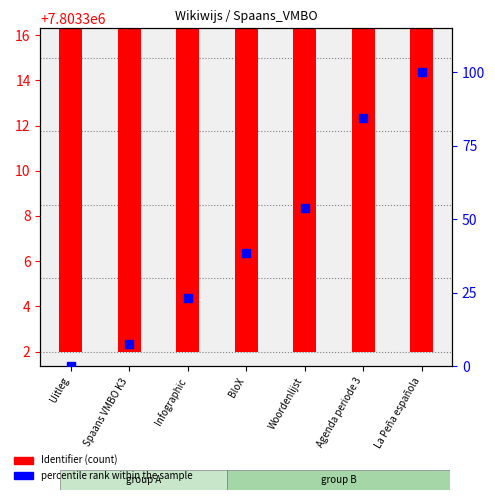

What is the total value across all series at Infographic?

7803328.1